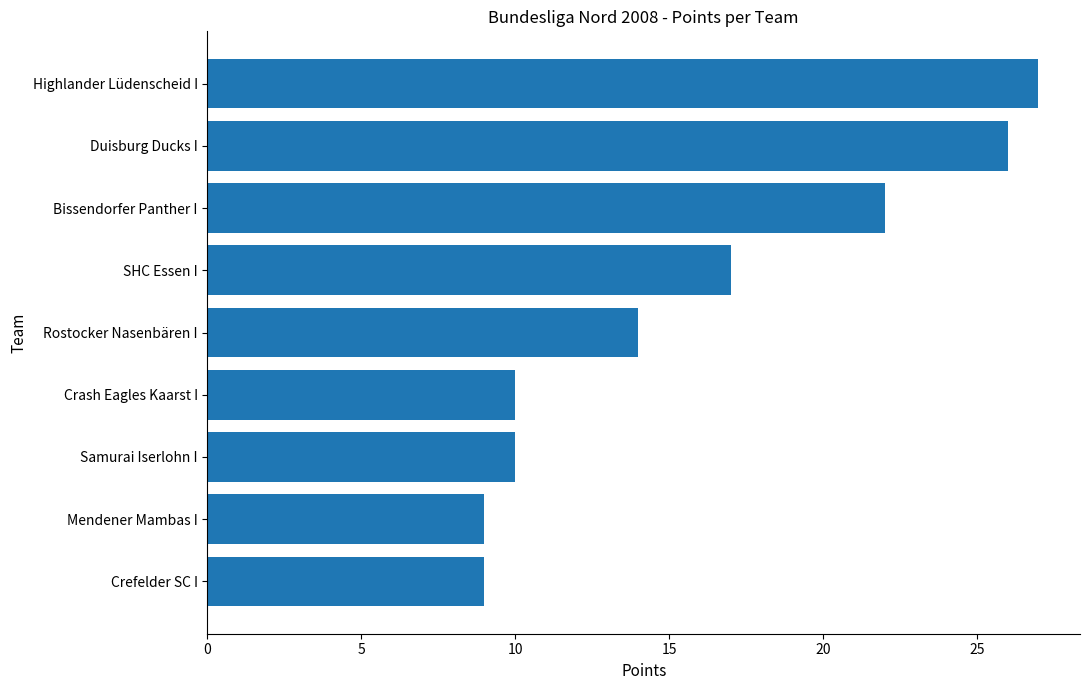

Approximately how many times larger is the value at Duisburg Ducks I compared to Bissendorfer Panther I?

1.2